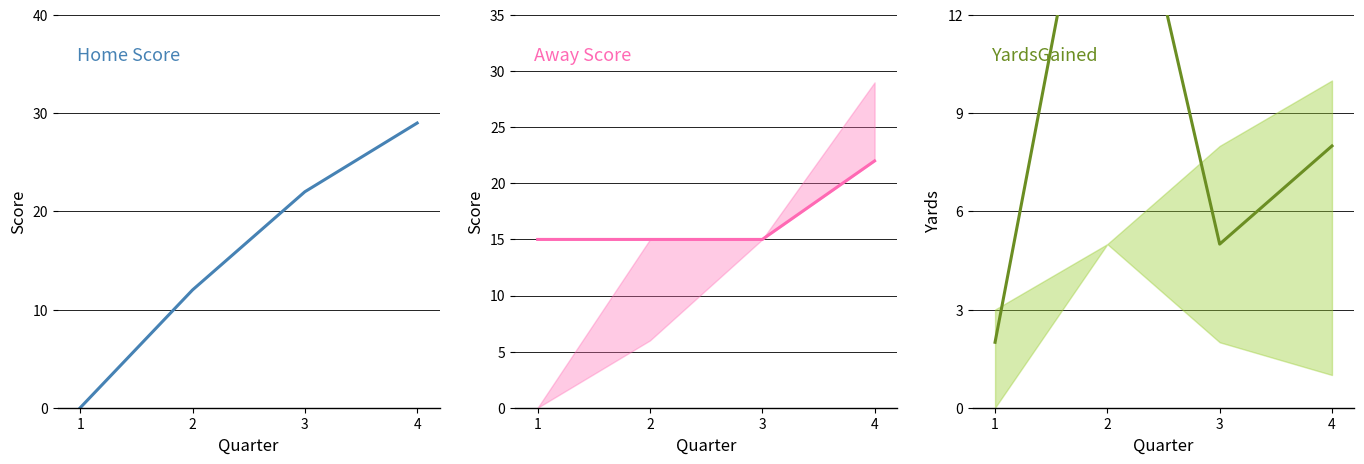

Reading right to left, transcribe all the data shown in this chart.

Home Score: 4=29	3=22	2=12	1=0
Away Score: 4=22	3=15	2=15	1=15
YardsGained: 4=8	3=5	2=20	1=2